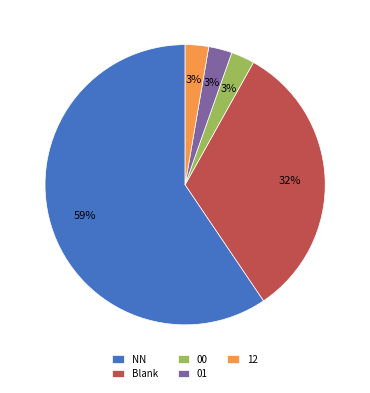

Approximately how many times larger is the value at 00 compared to 01?

1.0